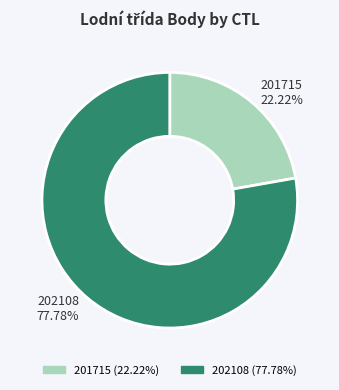

Which has a higher value, 202108 or 201715?

202108